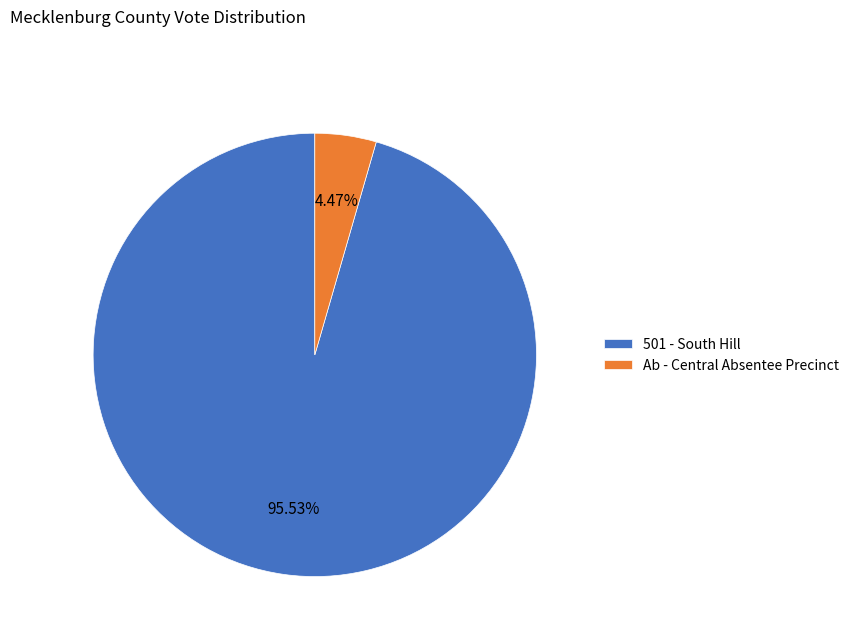

To the nearest percent, what portion does Ab - Central Absentee Precinct represent?

4%